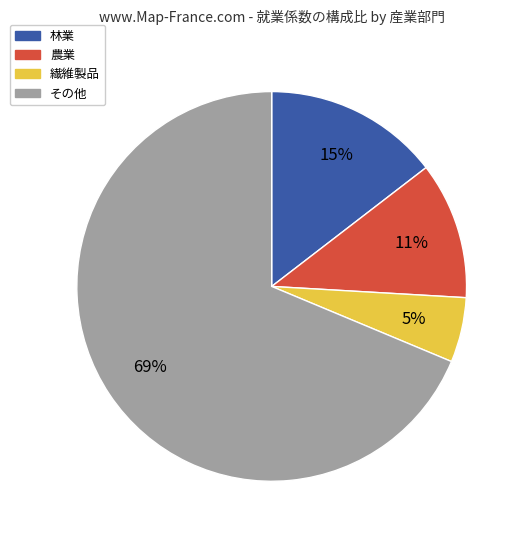

To the nearest percent, what is the average slice percentage?

25%